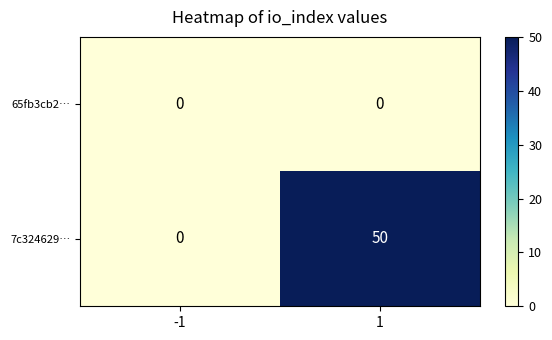

Which series changed the most between -1 and 1?

7c324629…